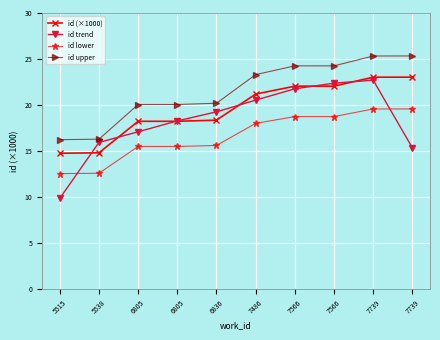

Does the chart have visible grid lines?

Yes